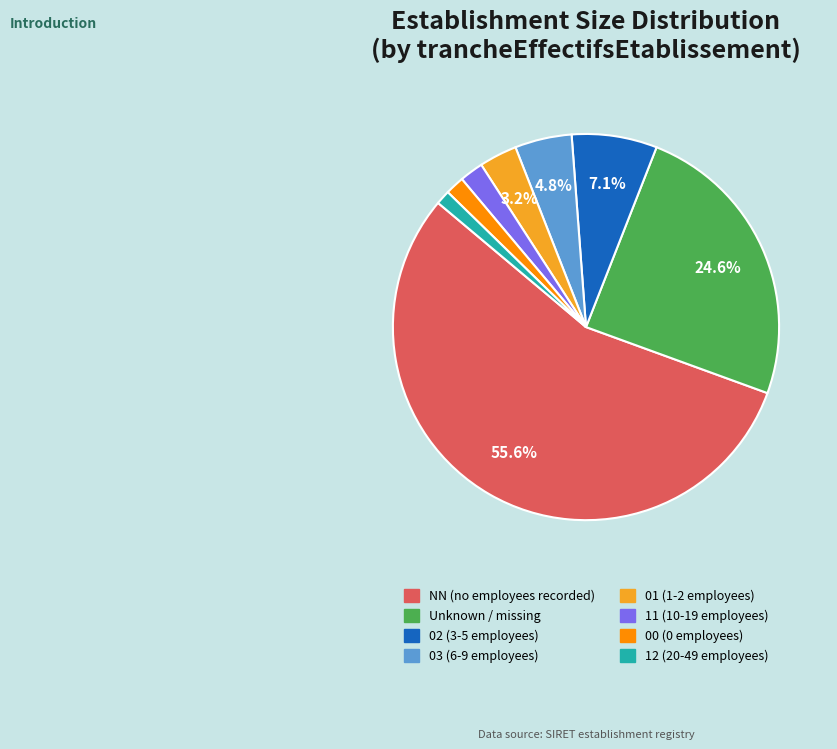

Which category has the biggest portion of the pie?

NN (no employees recorded)